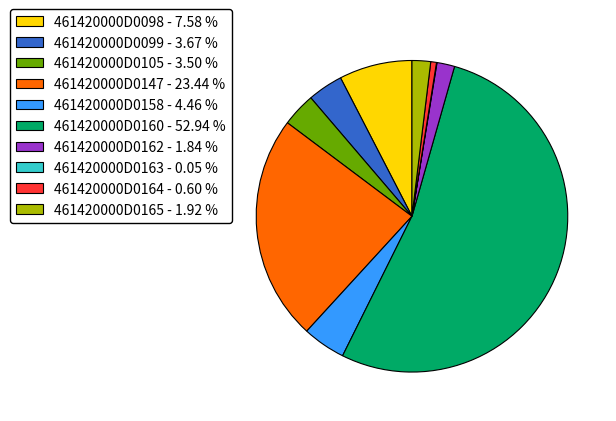

Is the sum of 461420000D0147 - 23.44 % and 461420000D0105 - 3.50 % greater than half?

No